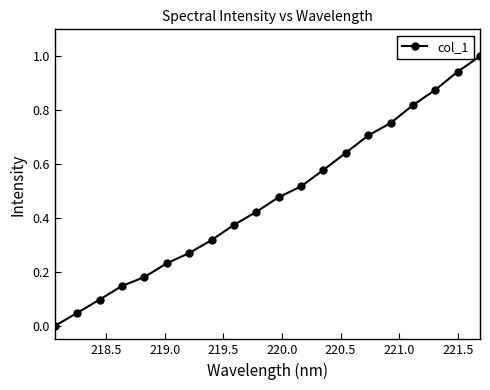

What is the greatest value displayed?

1.0